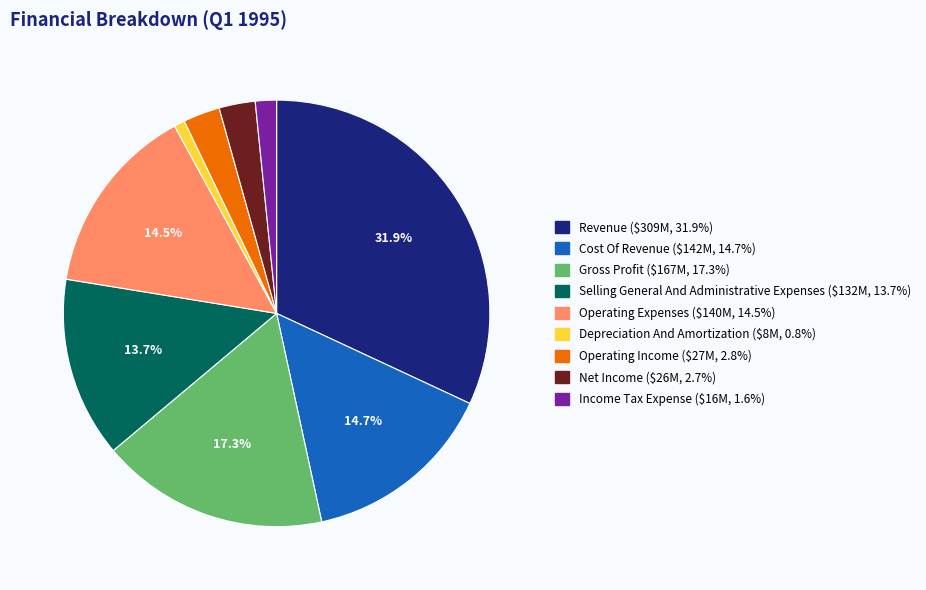

Count the number of slices in the pie.

9